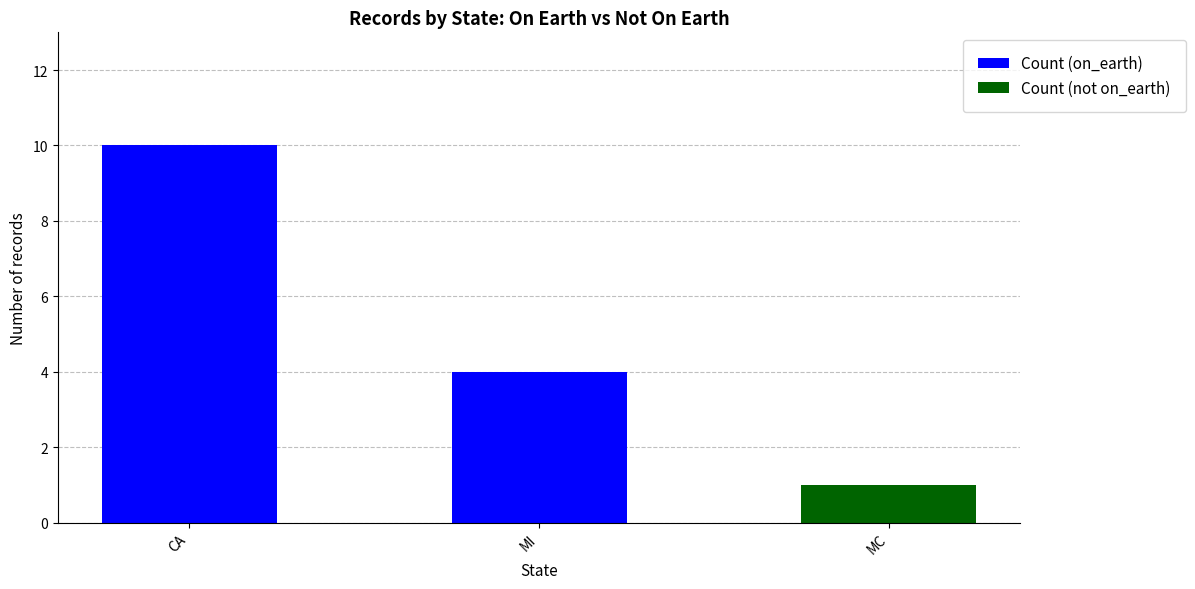

The Count (on_earth) series shows 4 at MI. True or false?

True